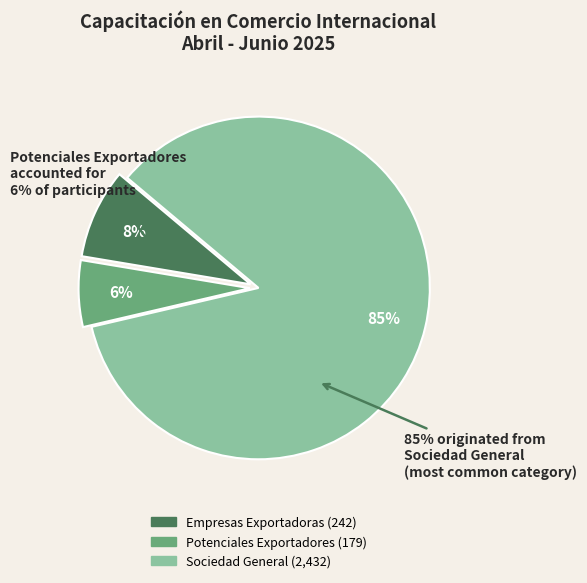

How many segments does this pie chart have?

3